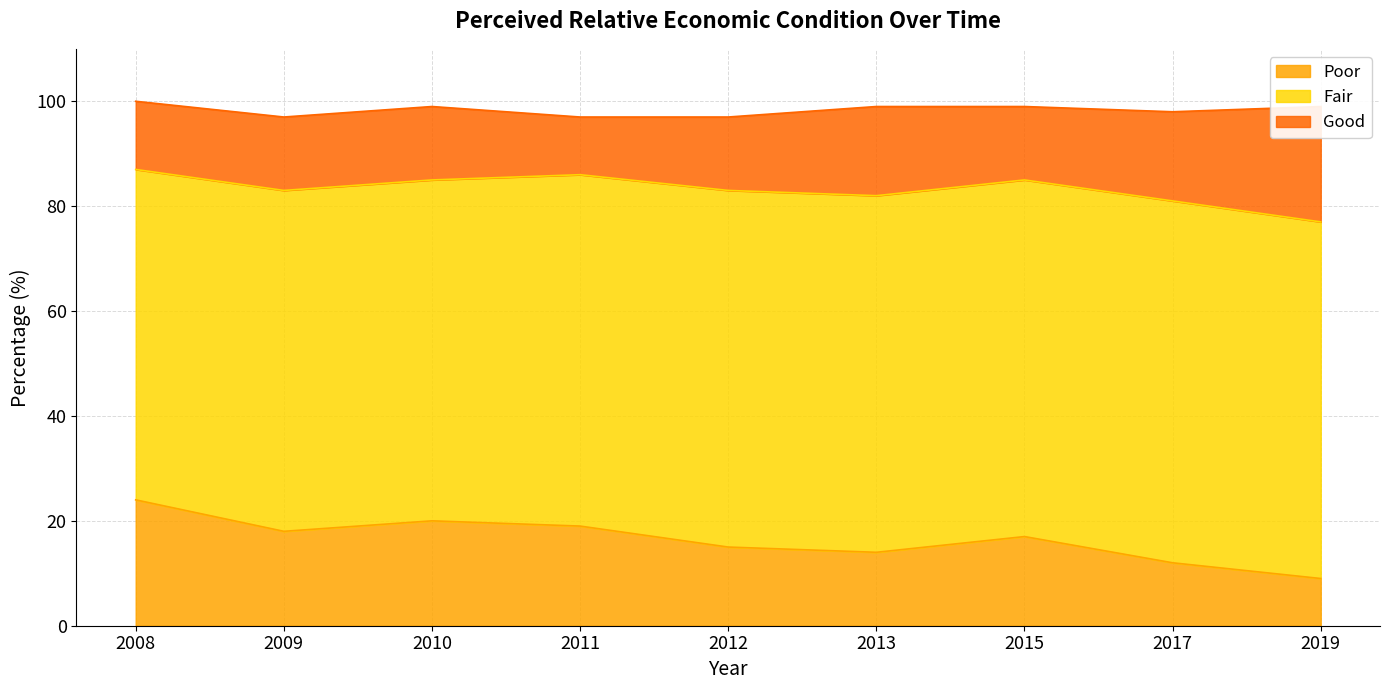

True or false: Poor and Fair intersect in this chart.

False